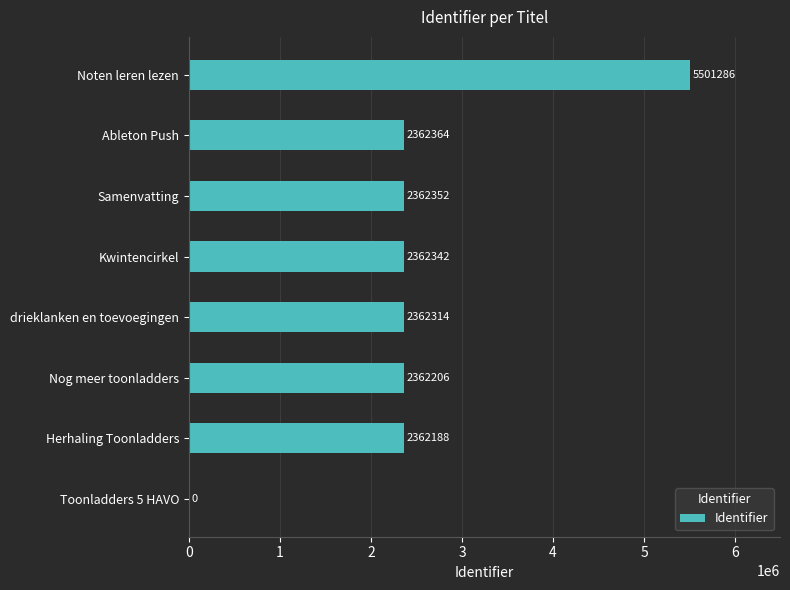

What is the sum of all values?

19675052